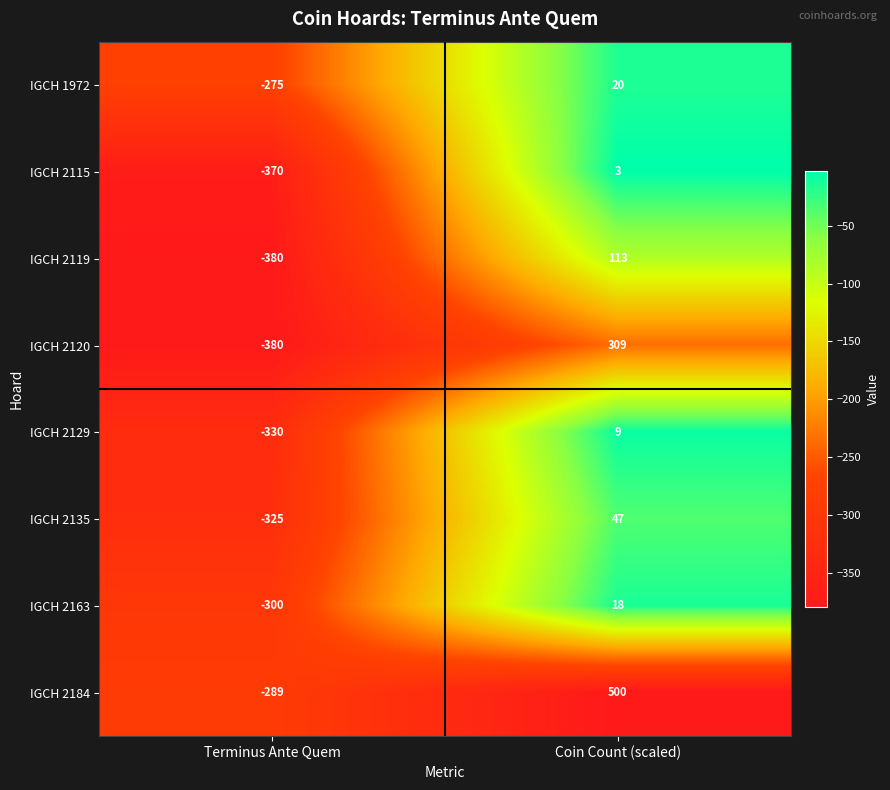

The value of IGCH 2184 at Terminus Ante Quem is -289. True or false?

True